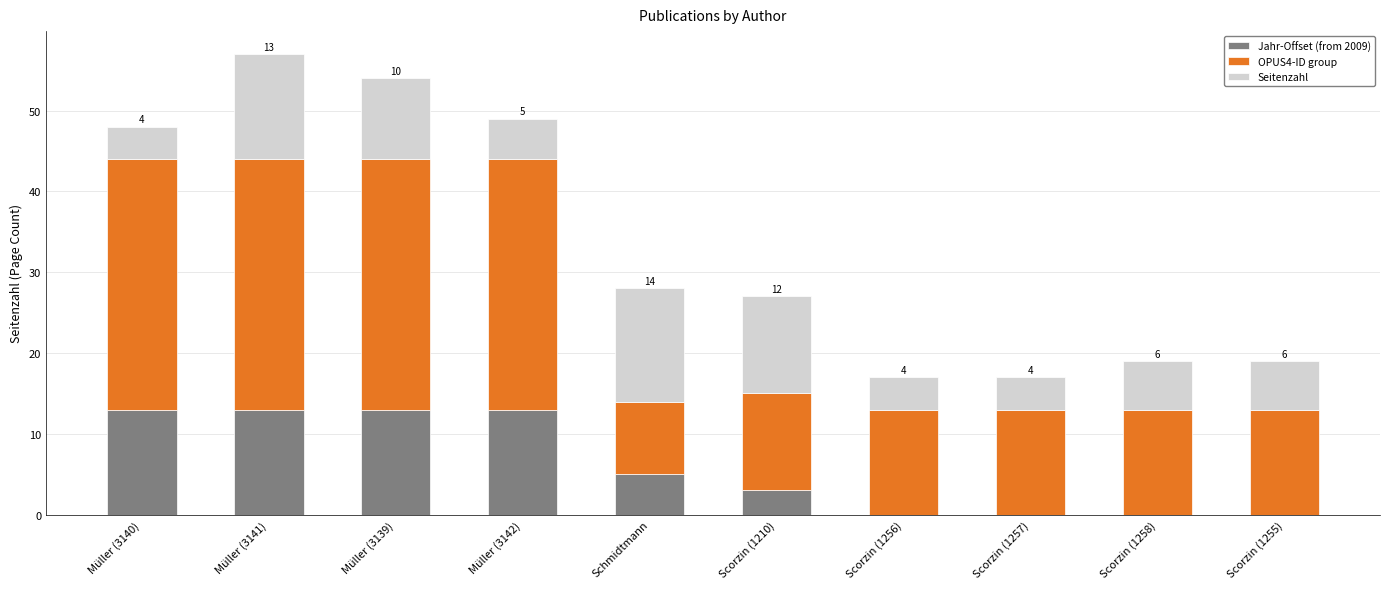

How many Jahr-Offset (from 2009) values are between 0 and 13?

10